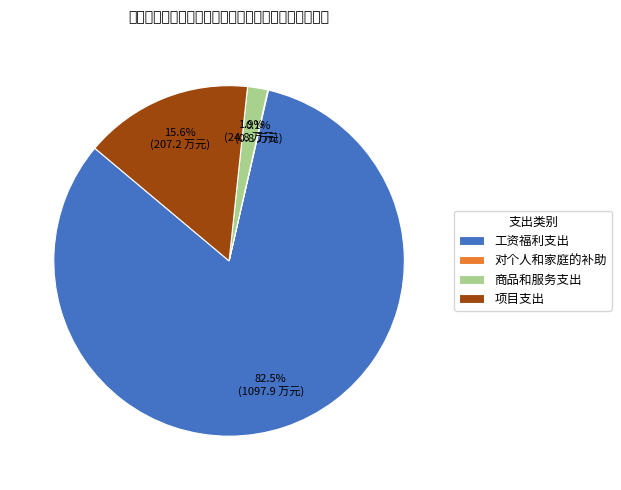

To the nearest percent, what is the difference between the largest and smallest slice percentages?

82%